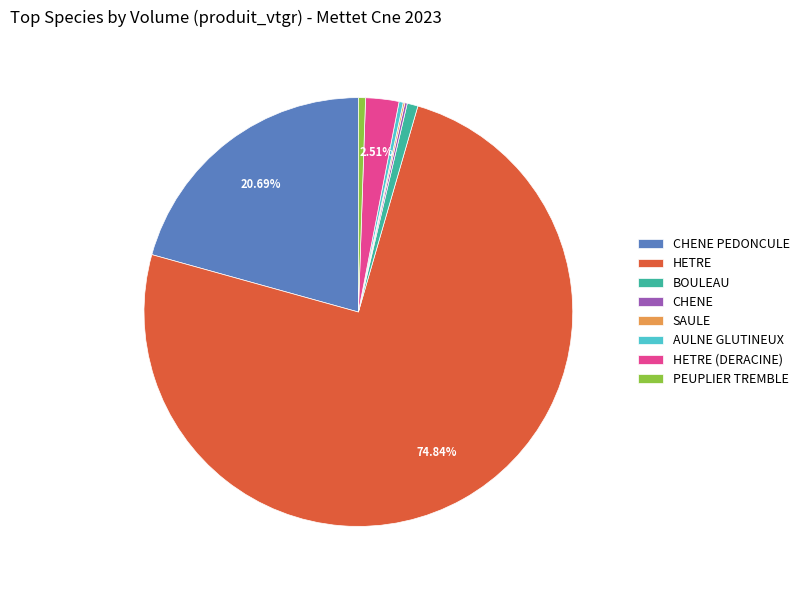

Which category has the biggest portion of the pie?

HETRE